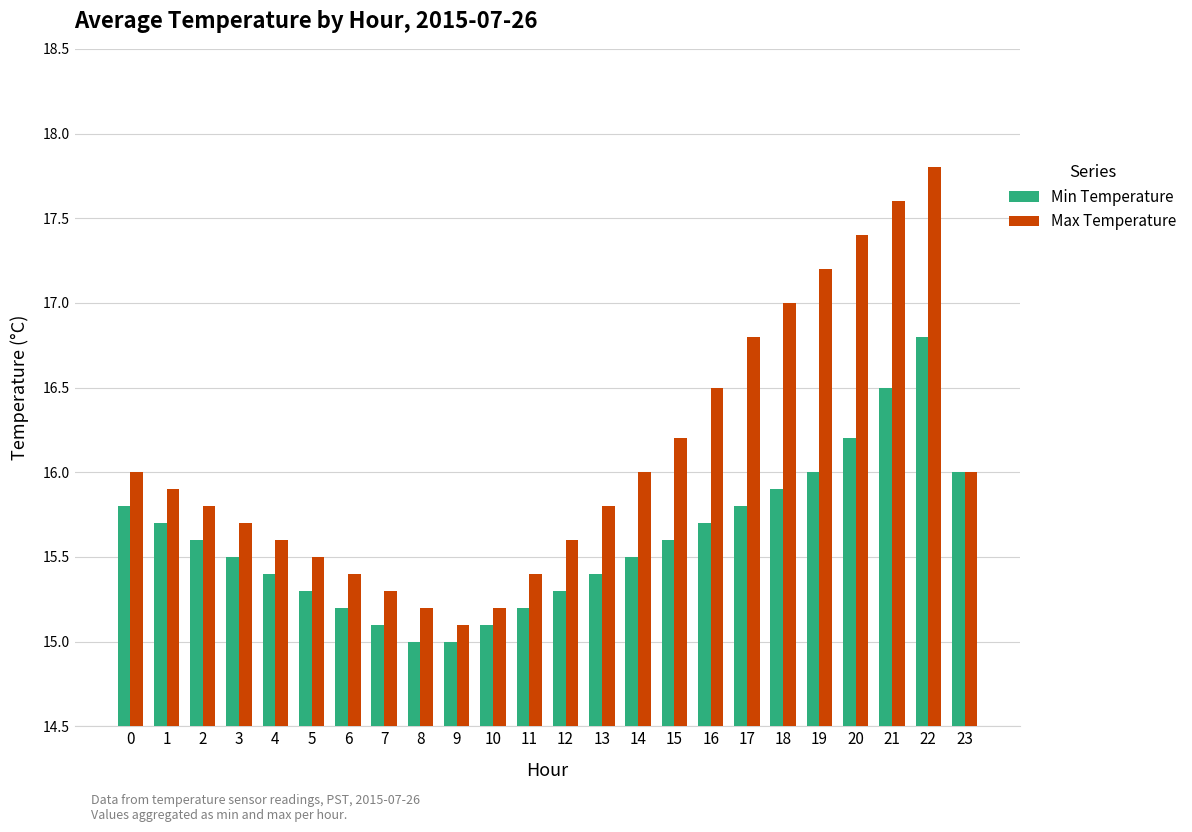

List the series in order of their overall mean, lowest first.

Min Temperature, Max Temperature